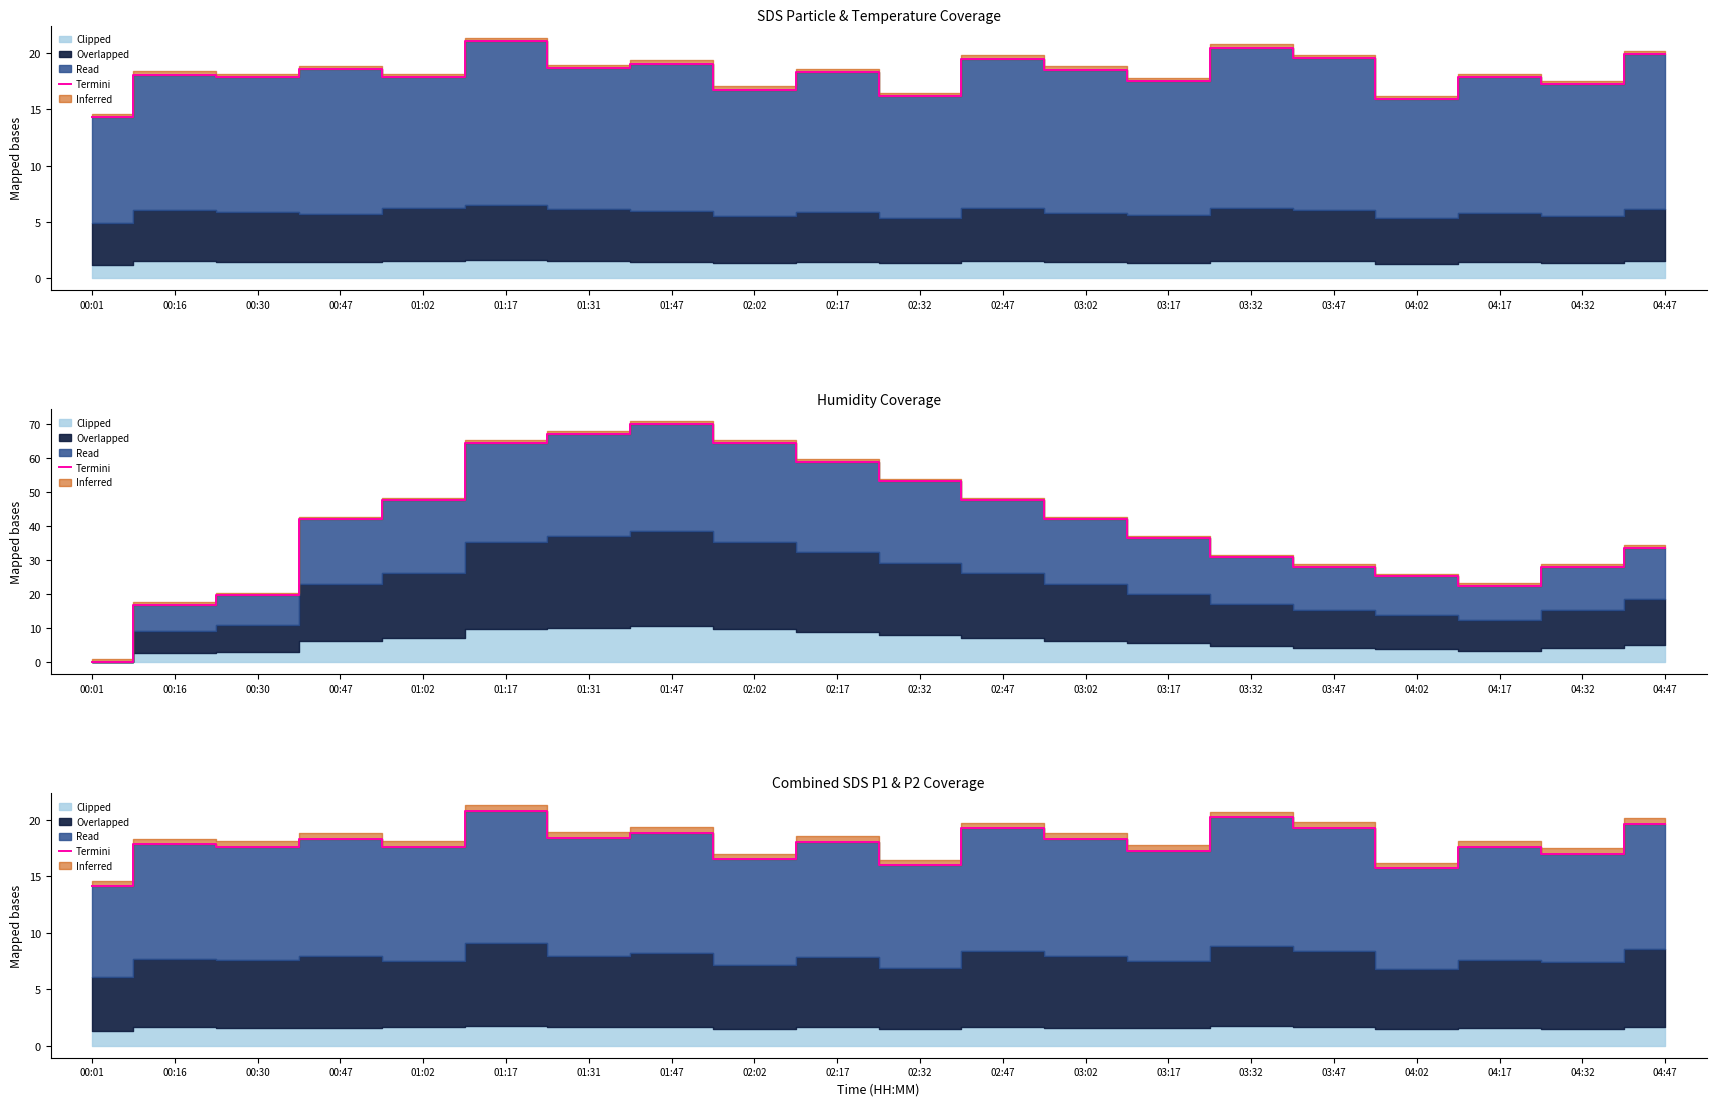

List the labels in order of value, largest first.

01:17, 03:32, 04:47, 03:47, 02:47, 01:47, 01:31, 00:47, 03:02, 02:17, 00:16, 04:17, 00:30, 01:02, 03:17, 04:32, 02:02, 02:32, 04:02, 00:01